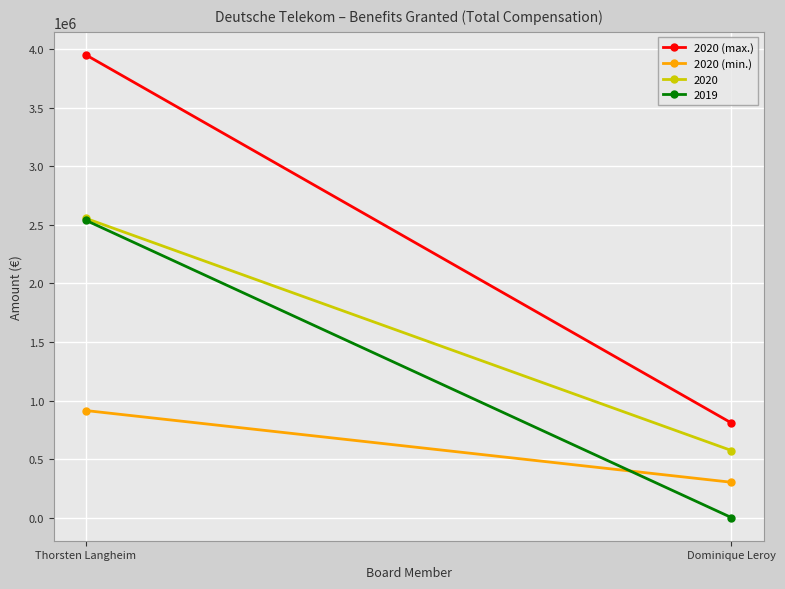

At which label does 2020 (max.) reach its peak?

Thorsten Langheim